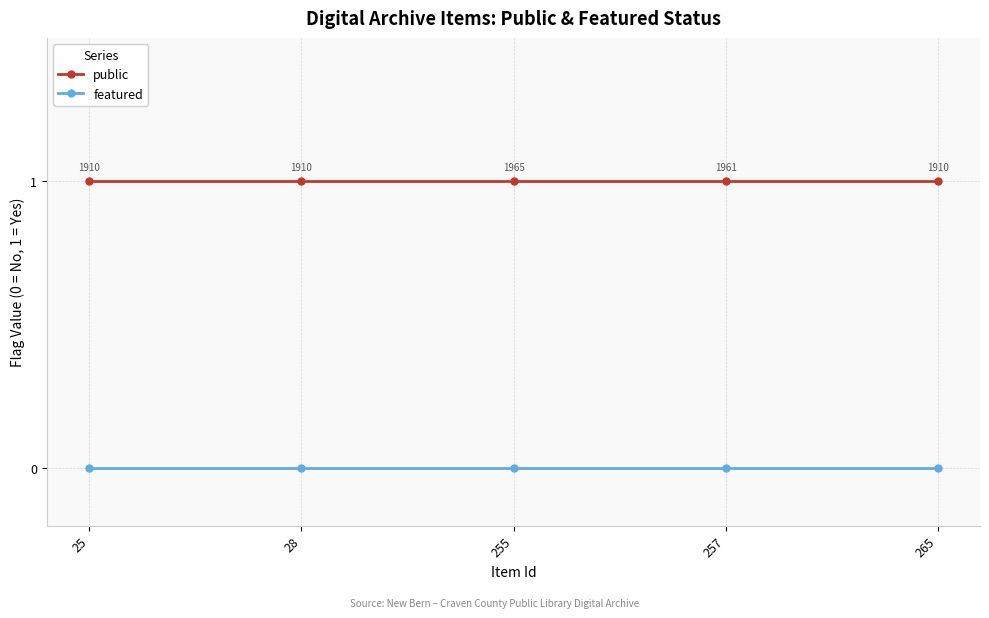

True or false: featured and public cross at least once.

False